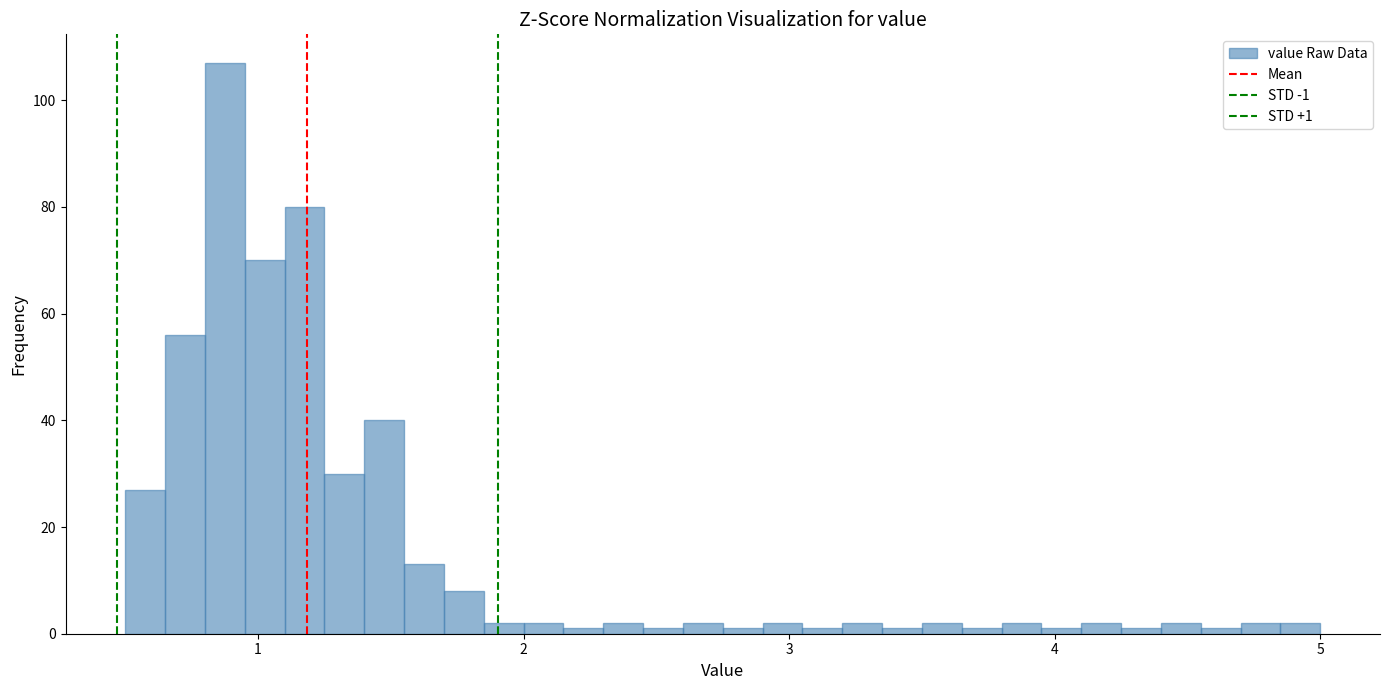

Read against the x-axis, roughly where is the centre of the tallest bar?

0.9